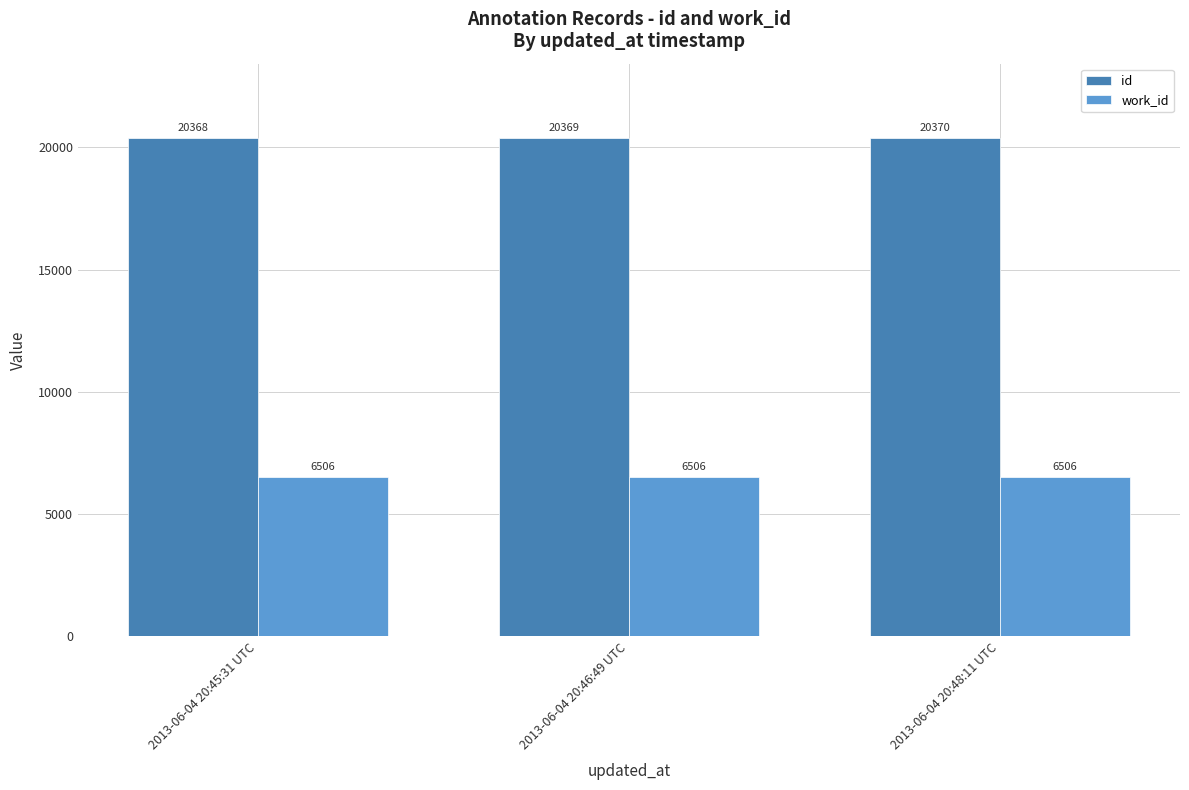

Are the bars horizontal?

No